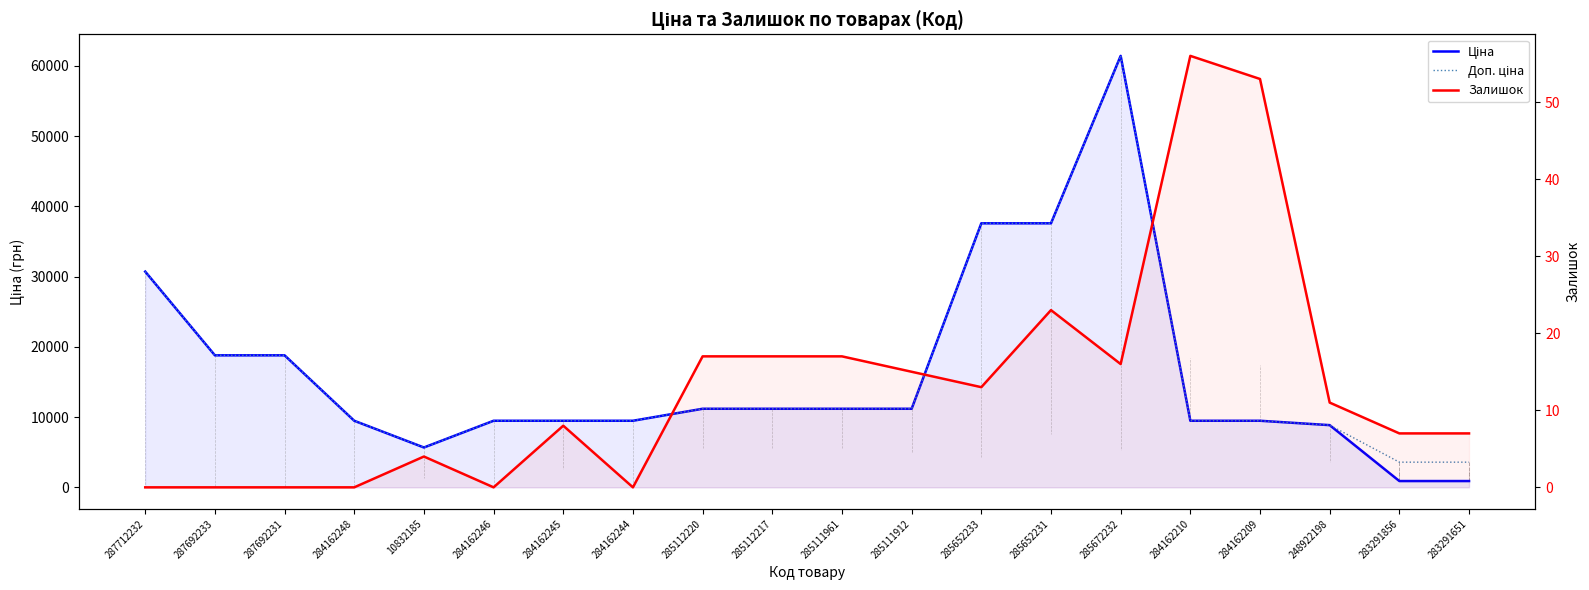

What position from the right is 285112217?

11